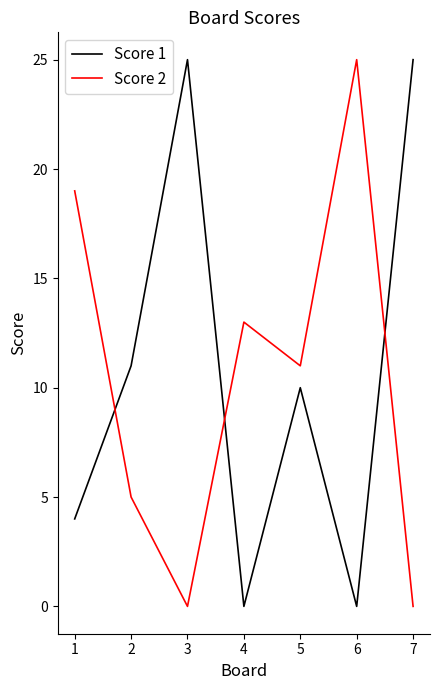

What is the total value across all series at 4?

13